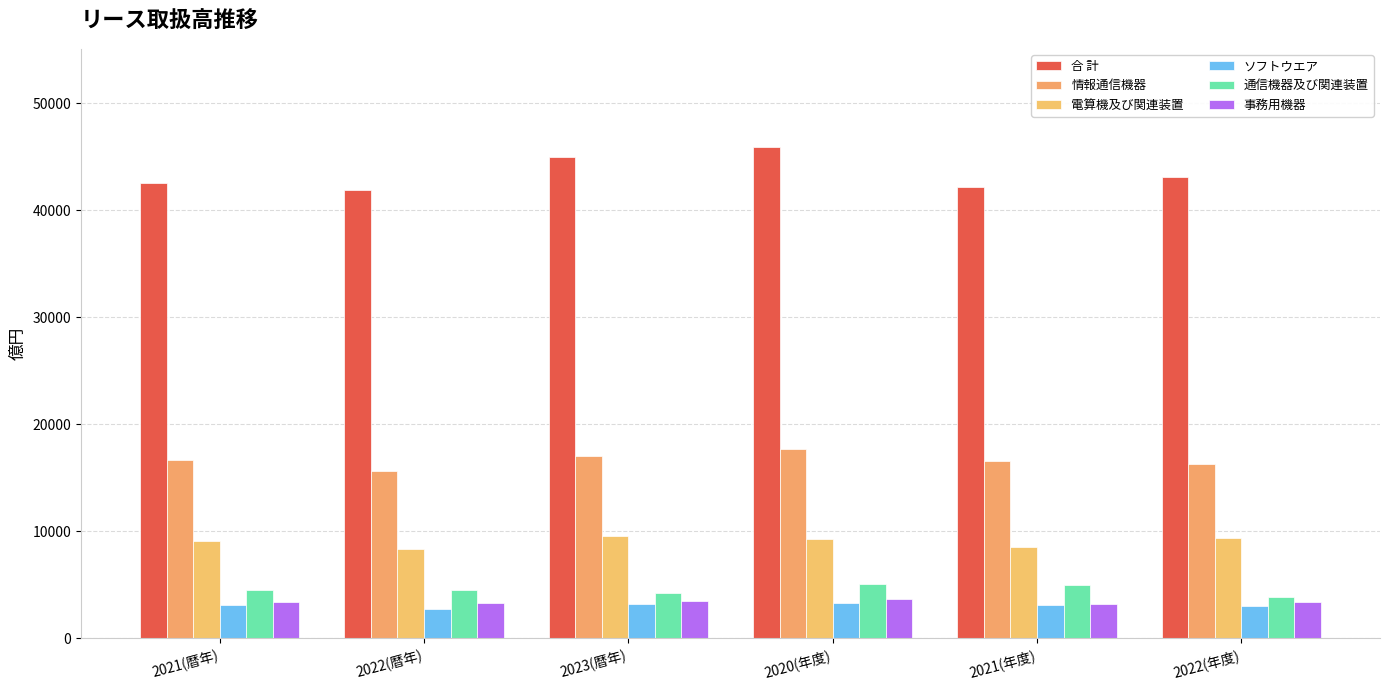

The ソフトウエア series shows 1215 at 2023(暦年). True or false?

False